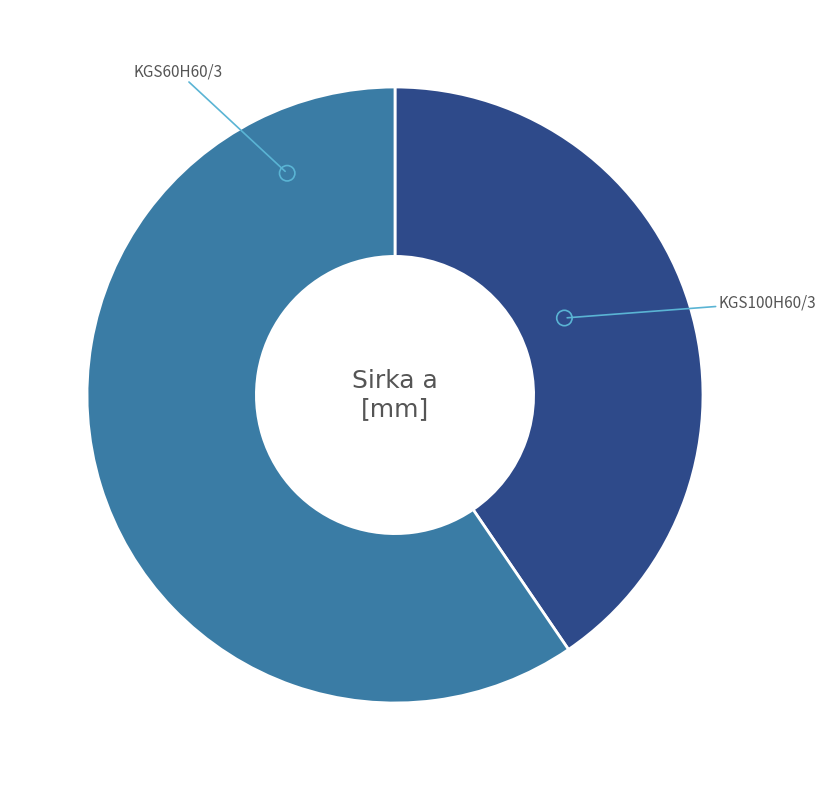

To the nearest percent, what portion does KGS60H60/3 represent?

40%